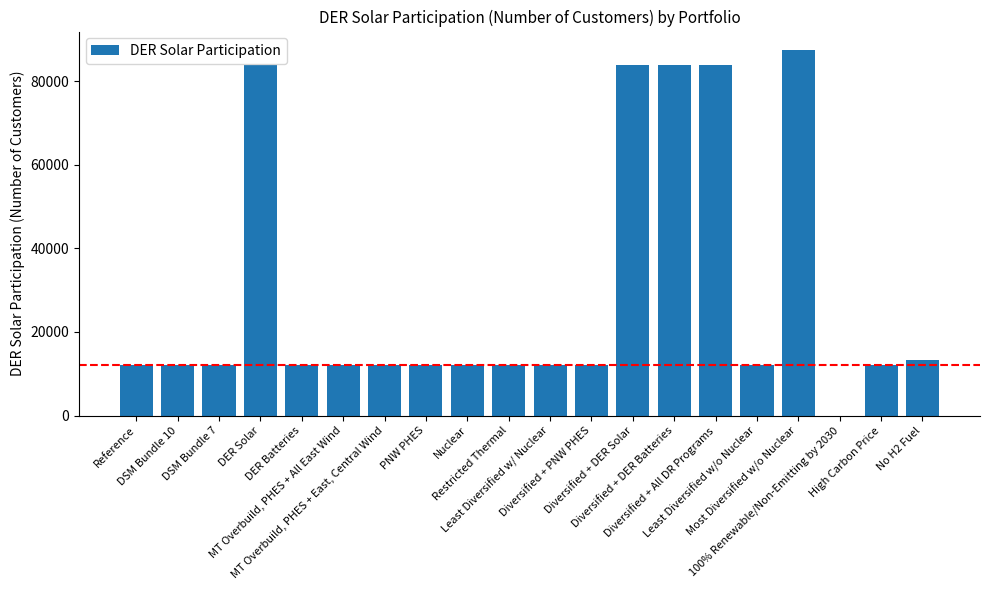

What is the greatest value displayed?

87491.9